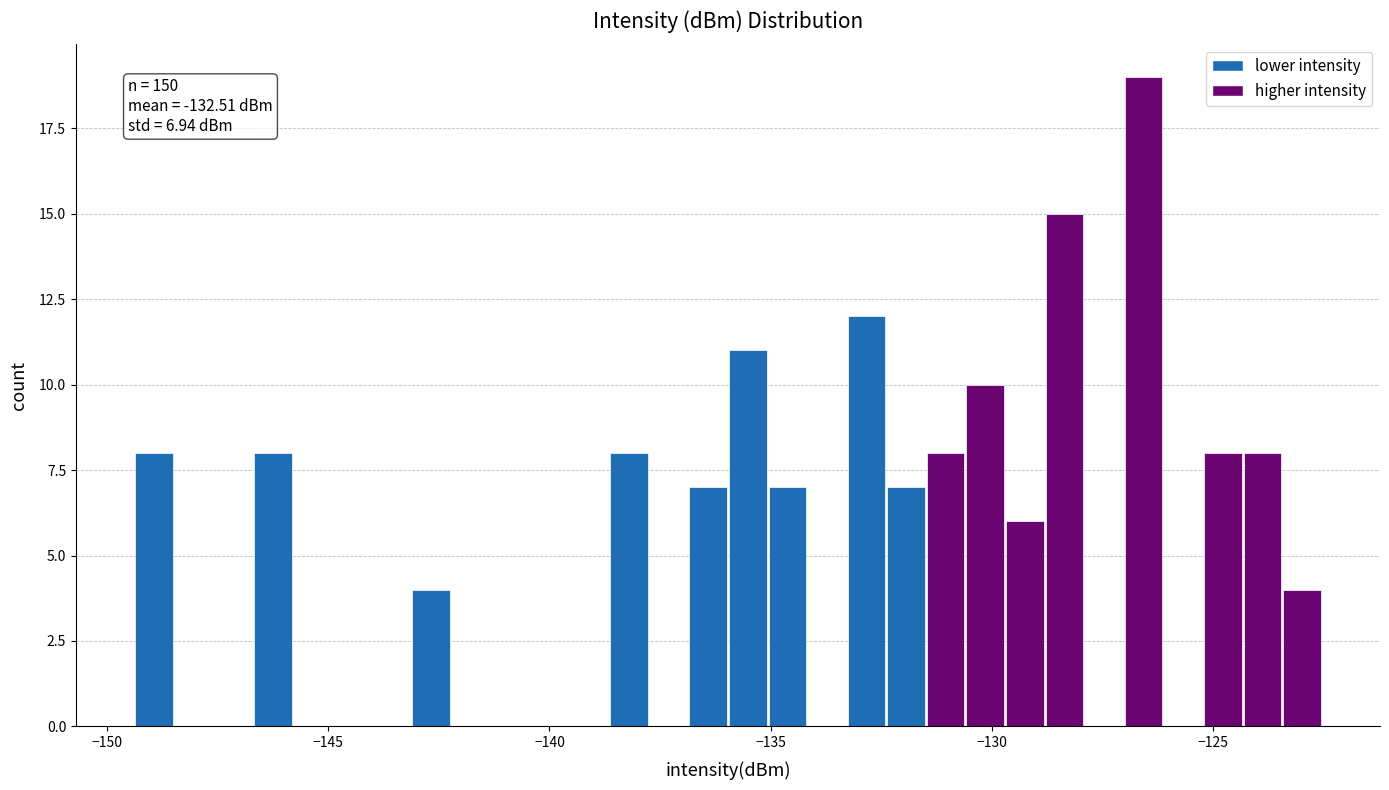

Around what value on the x-axis is the tallest bar? Give the approximate position of its centre, as read against the axis.

-126.5